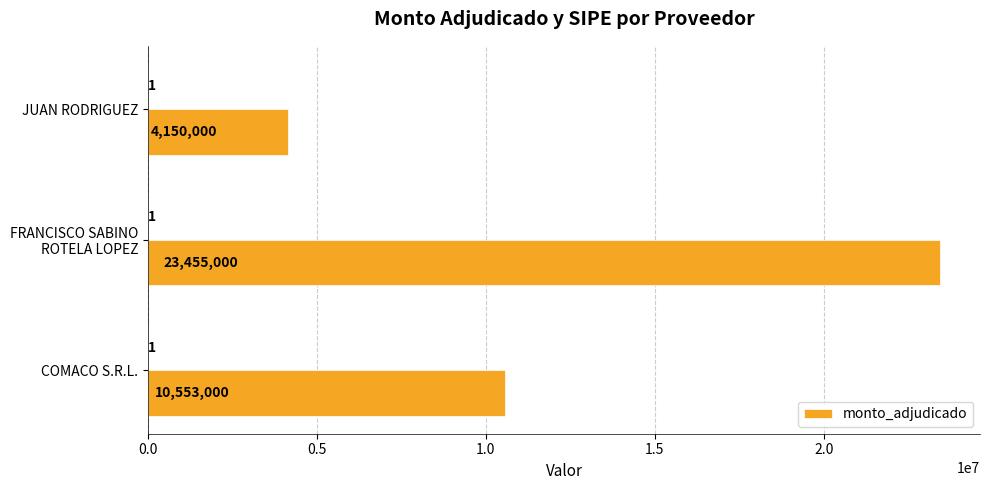

What is the greatest value displayed?

23455000